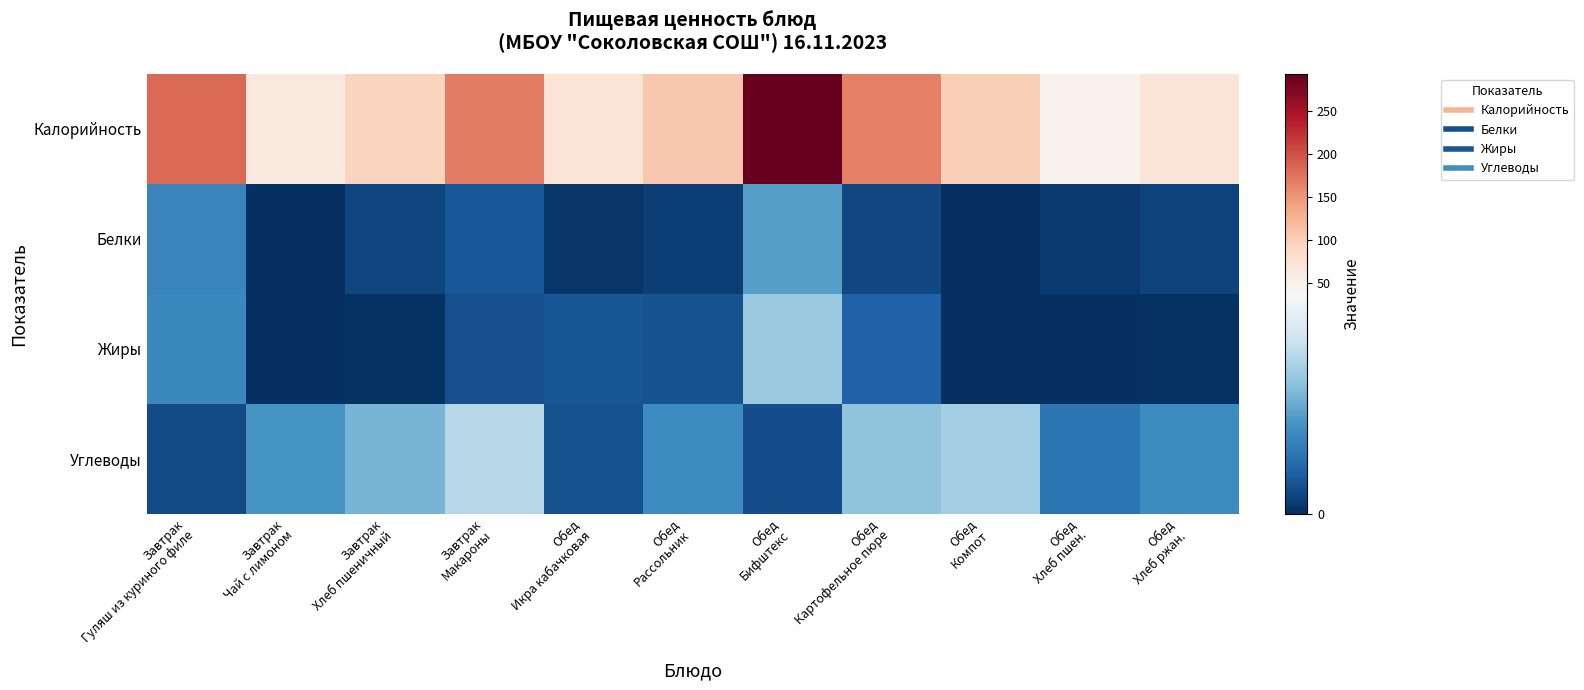

Reading left to right, what are all the values shown in this chart?

Калорийность: Завтрак
Гуляш из куриного филе=182.2	Завтрак
Чай с лимоном=62.5	Завтрак
Хлеб пшеничный=93.8	Завтрак
Макароны=168.6	Обед
Икра кабачковая=71.4	Обед
Рассольник=107.0	Обед
Бифштекс=293.4	Обед
Картофельное пюре=165.5	Обед
Компот=98.6	Обед
Хлеб пшен.=46.9	Обед
Хлеб ржан.=69.6
Белки: Завтрак
Гуляш из куриного филе=12.6	Завтрак
Чай с лимоном=0.3	Завтрак
Хлеб пшеничный=3.0	Завтрак
Макароны=5.5	Обед
Икра кабачковая=1.1	Обед
Рассольник=2.1	Обед
Бифштекс=16.7	Обед
Картофельное пюре=3.3	Обед
Компот=0.2	Обед
Хлеб пшен.=1.5	Обед
Хлеб ржан.=2.6
Жиры: Завтрак
Гуляш из куриного филе=13.0	Завтрак
Чай с лимоном=0.1	Завтрак
Хлеб пшеничный=0.3	Завтрак
Макароны=4.5	Обед
Икра кабачковая=5.3	Обед
Рассольник=4.9	Обед
Бифштекс=23.3	Обед
Картофельное пюре=7.1	Обед
Компот=0.0	Обед
Хлеб пшен.=0.2	Обед
Хлеб ржан.=0.5
Углеводы: Завтрак
Гуляш из куриного филе=4.0	Завтрак
Чай с лимоном=15.2	Завтрак
Хлеб пшеничный=19.7	Завтрак
Макароны=26.4	Обед
Икра кабачковая=4.6	Обед
Рассольник=13.6	Обед
Бифштекс=4.3	Обед
Картофельное пюре=22.2	Обед
Компот=24.4	Обед
Хлеб пшен.=9.8	Обед
Хлеб ржан.=13.7